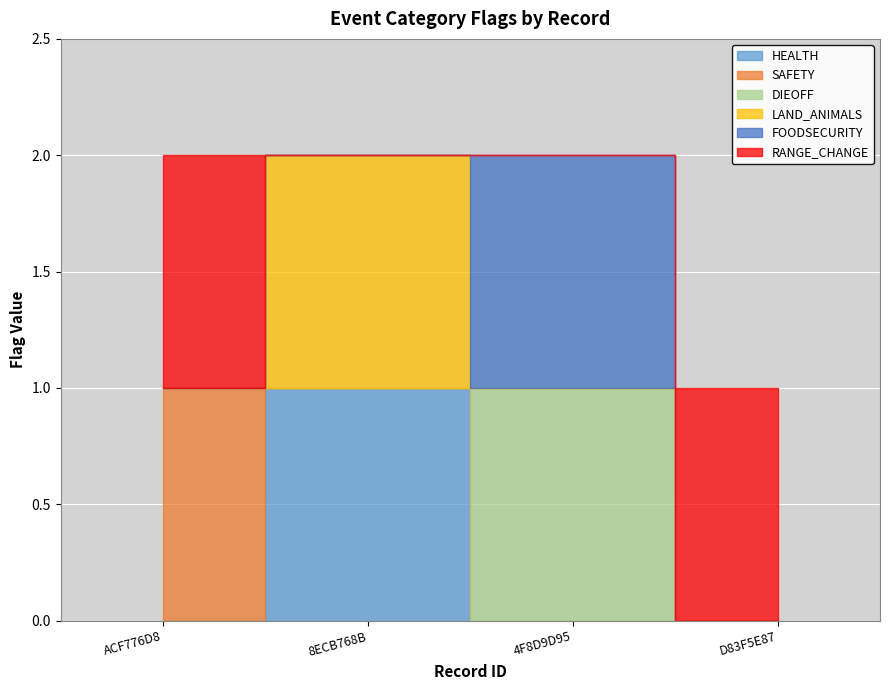

The DIEOFF series shows 0 at 8ECB768B. True or false?

True